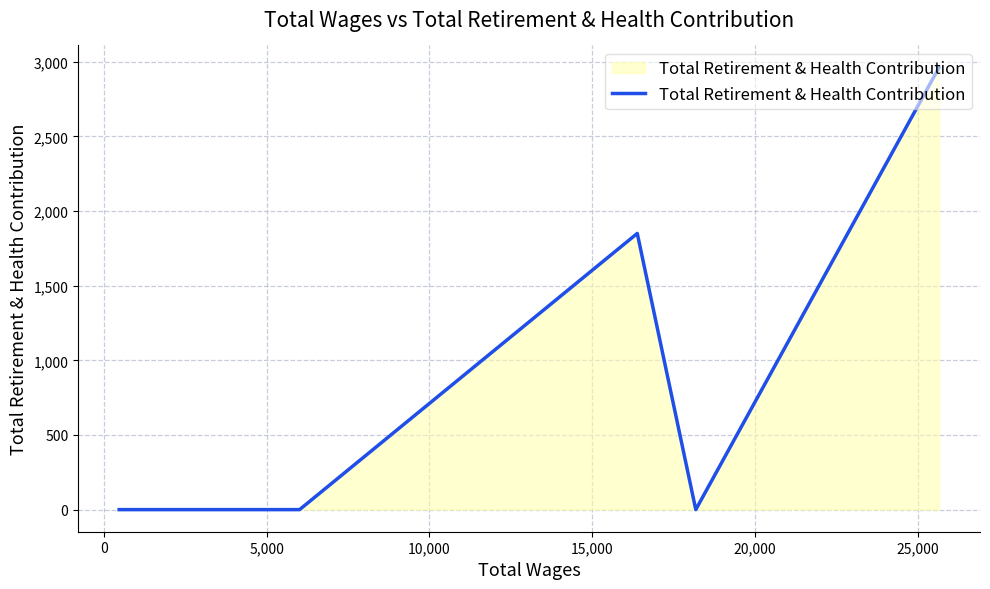

Does the chart display data point markers on the line(s)?

No